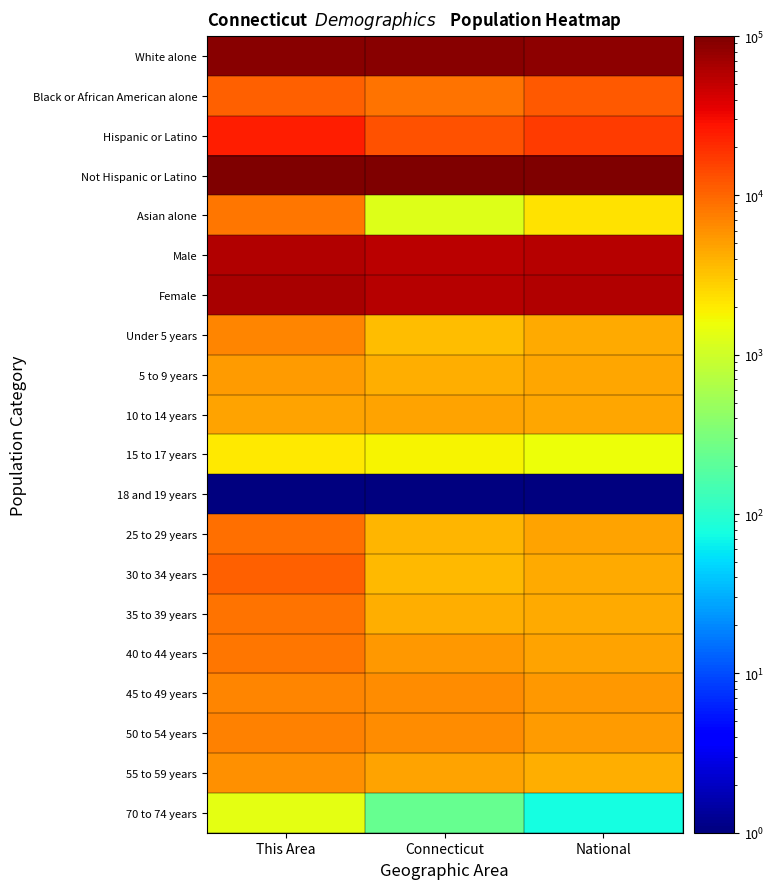

Reading left to right, list all the values displayed in this chart.

White alone: This Area=90422.9	Connecticut=89234.2	National=86069.5
Black or African American alone: This Area=10873.0	Connecticut=8796.5	National=11977.5
Hispanic or Latino: This Area=23882.9	Connecticut=12694.4	National=16612.0
Not Hispanic or Latino: This Area=100001.0	Connecticut=100001.0	National=100001.0
Asian alone: This Area=8200.7	Connecticut=1229.3	National=2243.6
Male: This Area=59241.5	Connecticut=54764.6	National=57266.5
Female: This Area=64642.4	Connecticut=57930.8	National=59346.5
Under 5 years: This Area=6991.2	Connecticut=3450.1	National=4461.7
5 to 9 years: This Area=5233.1	Connecticut=4133.2	National=4520.8
10 to 14 years: This Area=4825.2	Connecticut=4723.7	National=4652.7
15 to 17 years: This Area=2068.5	Connecticut=1780.3	National=1553.3
18 and 19 years: This Area=1.0	Connecticut=1.0	National=1.0
25 to 29 years: This Area=9086.8	Connecticut=3851.9	National=4823.1
30 to 34 years: This Area=10943.3	Connecticut=3587.9	National=4365.7
35 to 39 years: This Area=8735.2	Connecticut=4127.5	National=4453.0
40 to 44 years: This Area=8158.5	Connecticut=5450.3	National=4738.5
45 to 49 years: This Area=6822.4	Connecticut=6426.1	National=5467.9
50 to 54 years: This Area=7131.8	Connecticut=6194.2	National=5303.2
55 to 59 years: This Area=6006.6	Connecticut=4720.1	National=4246.4
70 to 74 years: This Area=1393.4	Connecticut=231.4	National=78.1